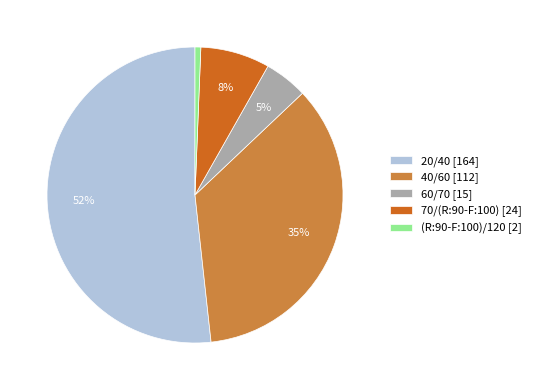

Count the number of slices in the pie.

5